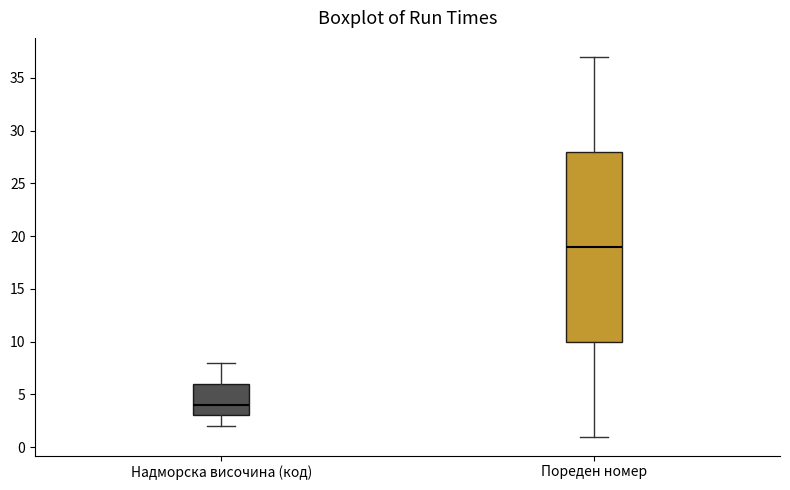

Comparing the boxes themselves (not the whiskers), which one is the tallest?

Пореден номер